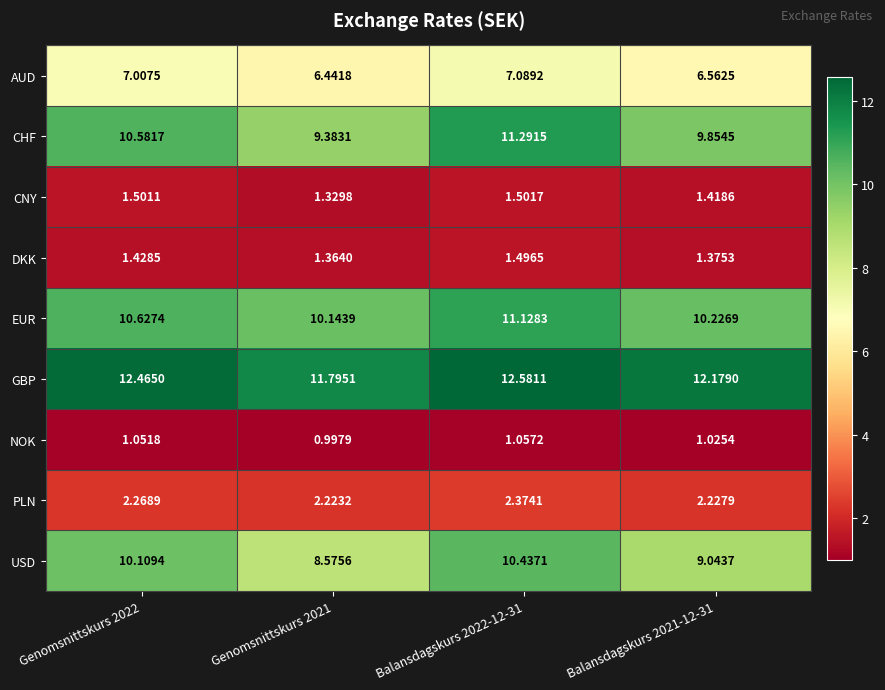

At Balansdagskurs 2021-12-31, list the series in order from smallest to largest.

NOK, DKK, CNY, PLN, AUD, USD, CHF, EUR, GBP